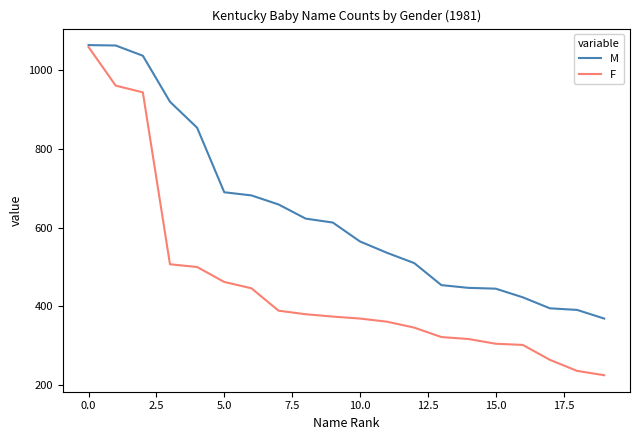

Does the chart have visible grid lines?

No